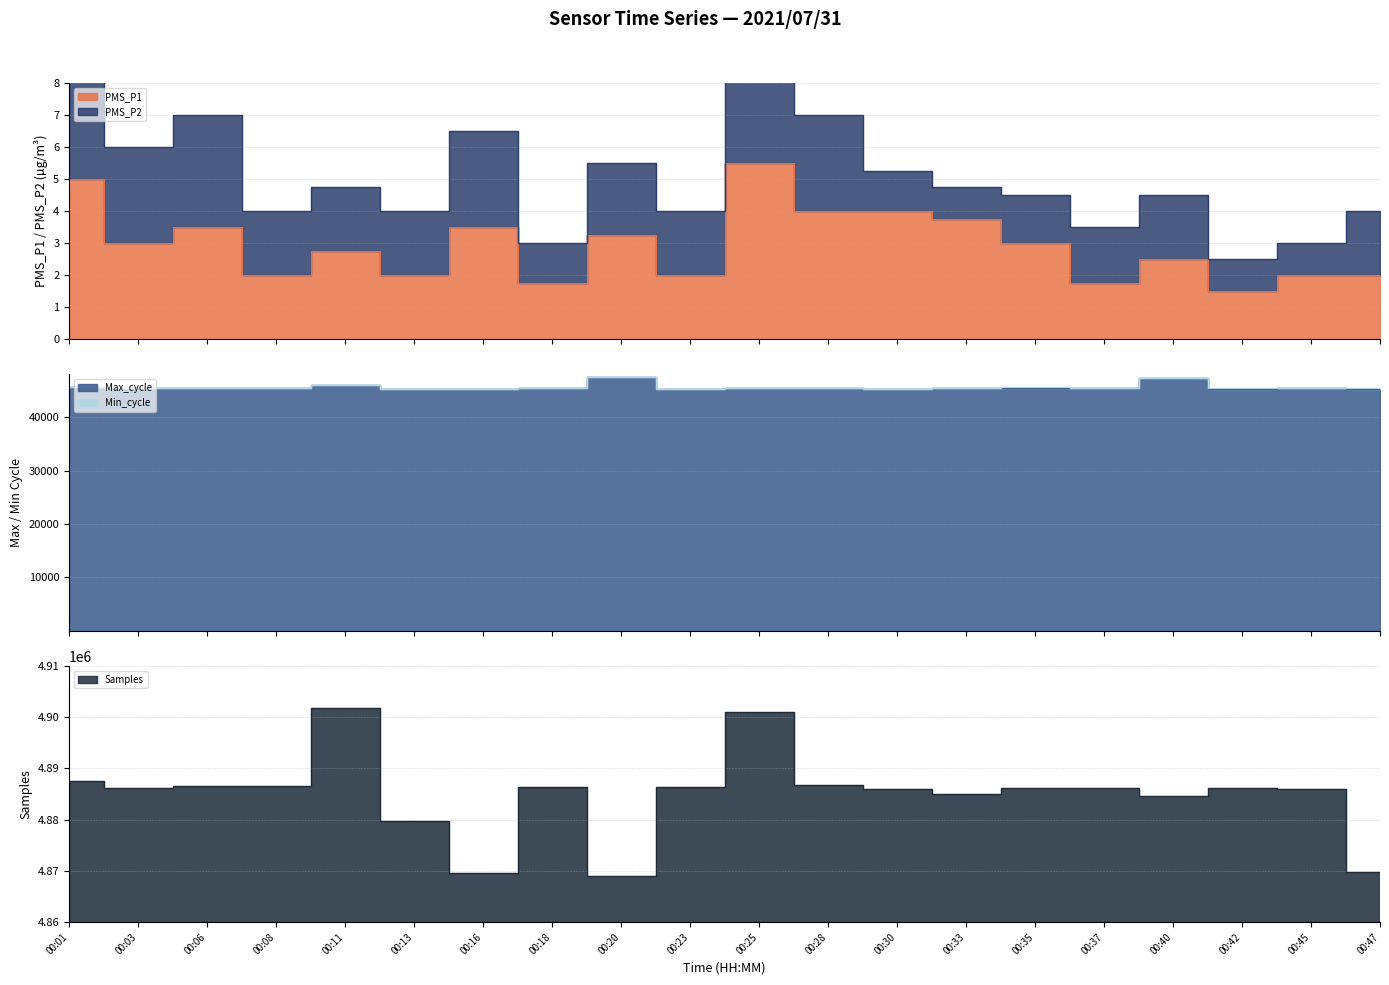

The value of Samples at 00:16 is 4869586.0. True or false?

True